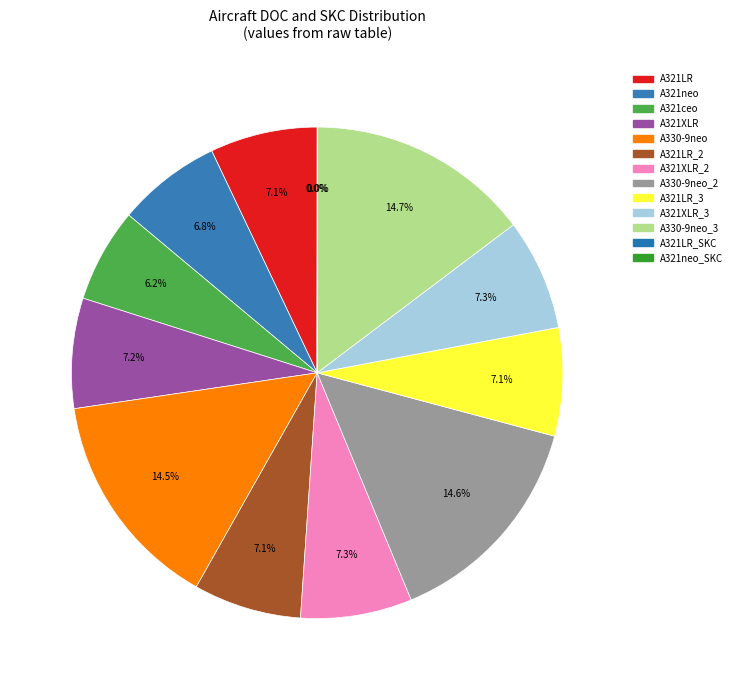

Combined, what portion of the pie is A321neo_SKC and A330-9neo_2?

14.6%